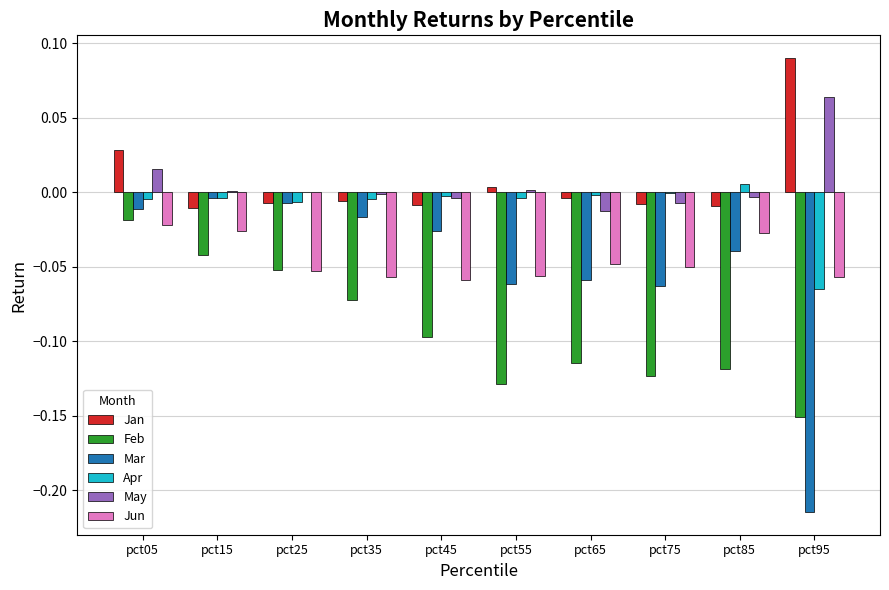

At which category does the chart reach its peak across all series?

pct95